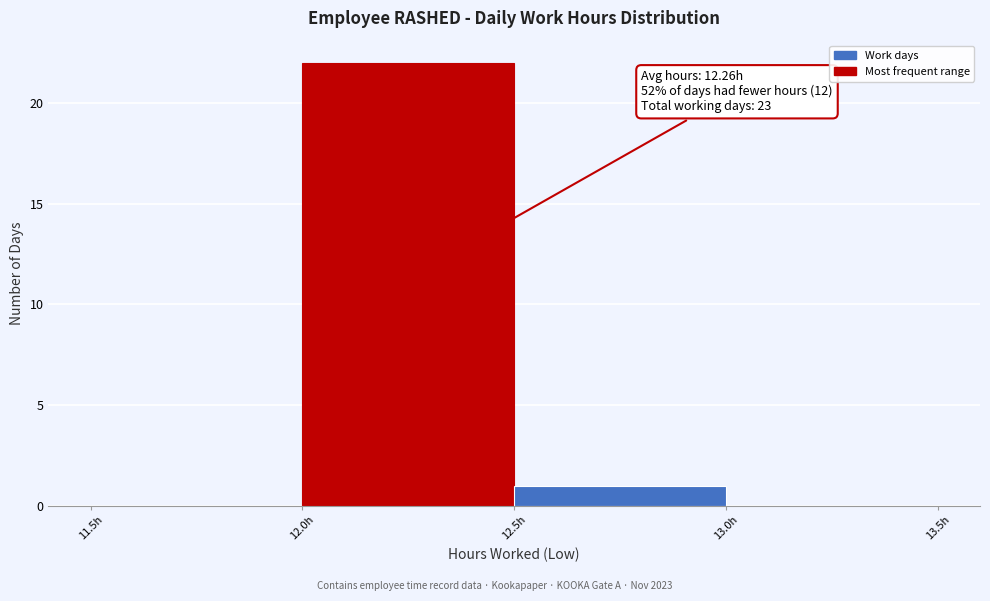

Which range on the x-axis has the tallest bar?

12.0 to 12.5